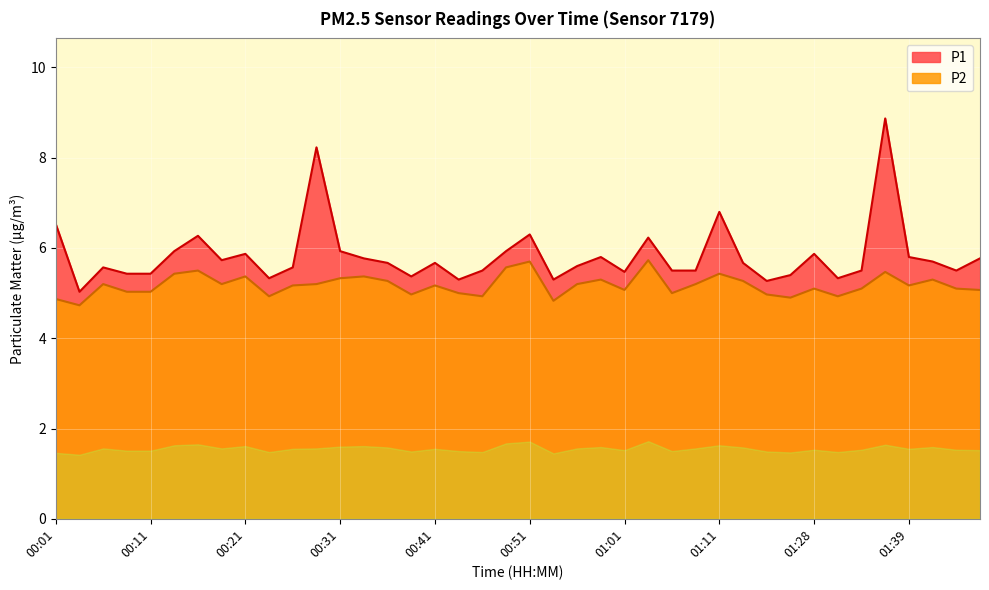

What is the sum of the P2 values at 00:43 and 00:08?

10.0